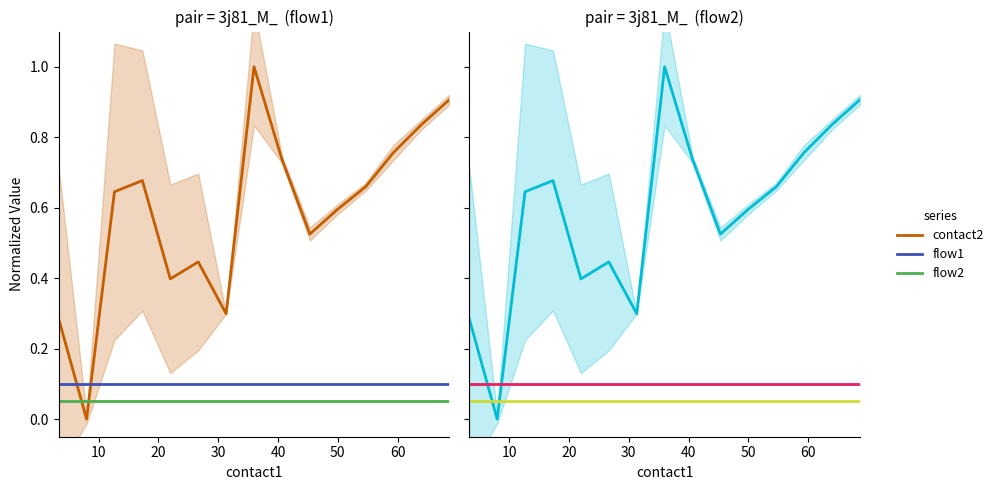

Is the value of contact2 at 12 greater than the value of flow1 at 10?

Yes